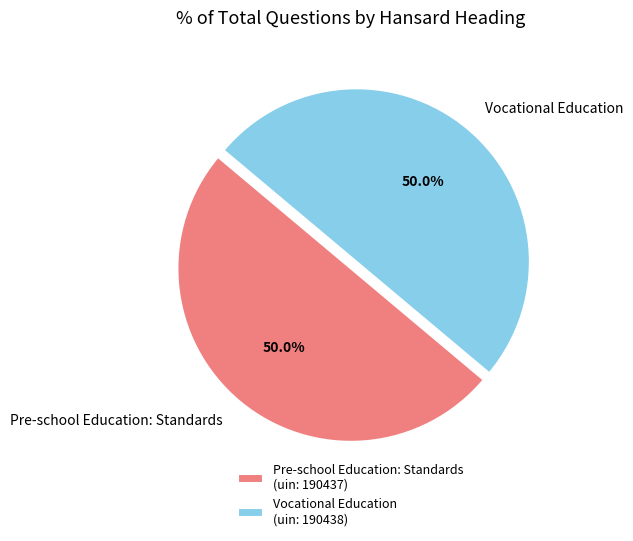

What is the total percentage of Vocational Education and Pre-school Education: Standards?

100.0%